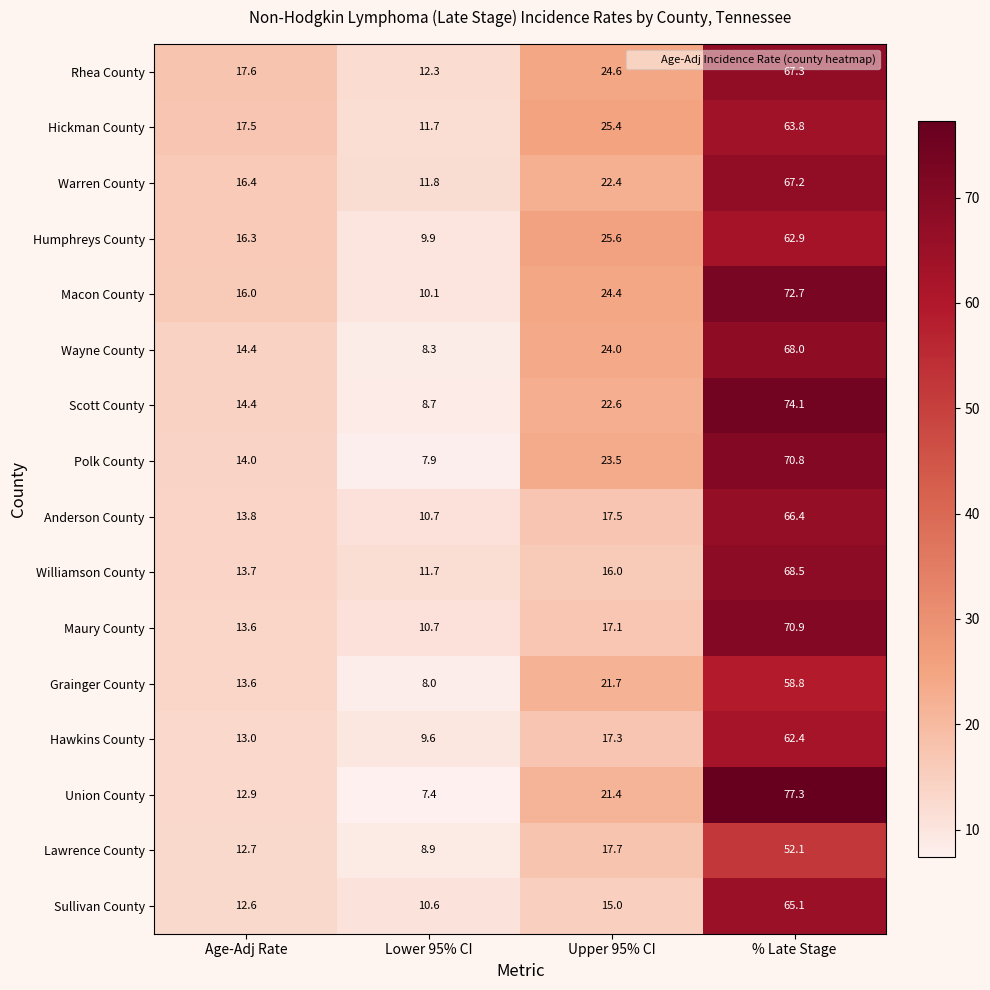

What is the average value of the Anderson County series?

27.1